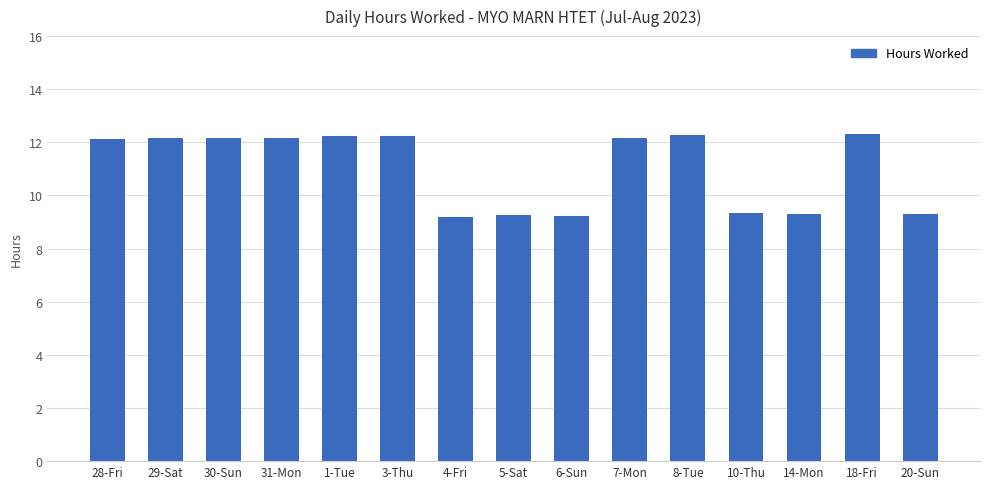

Are the bars grouped side by side (vs. stacked)?

No